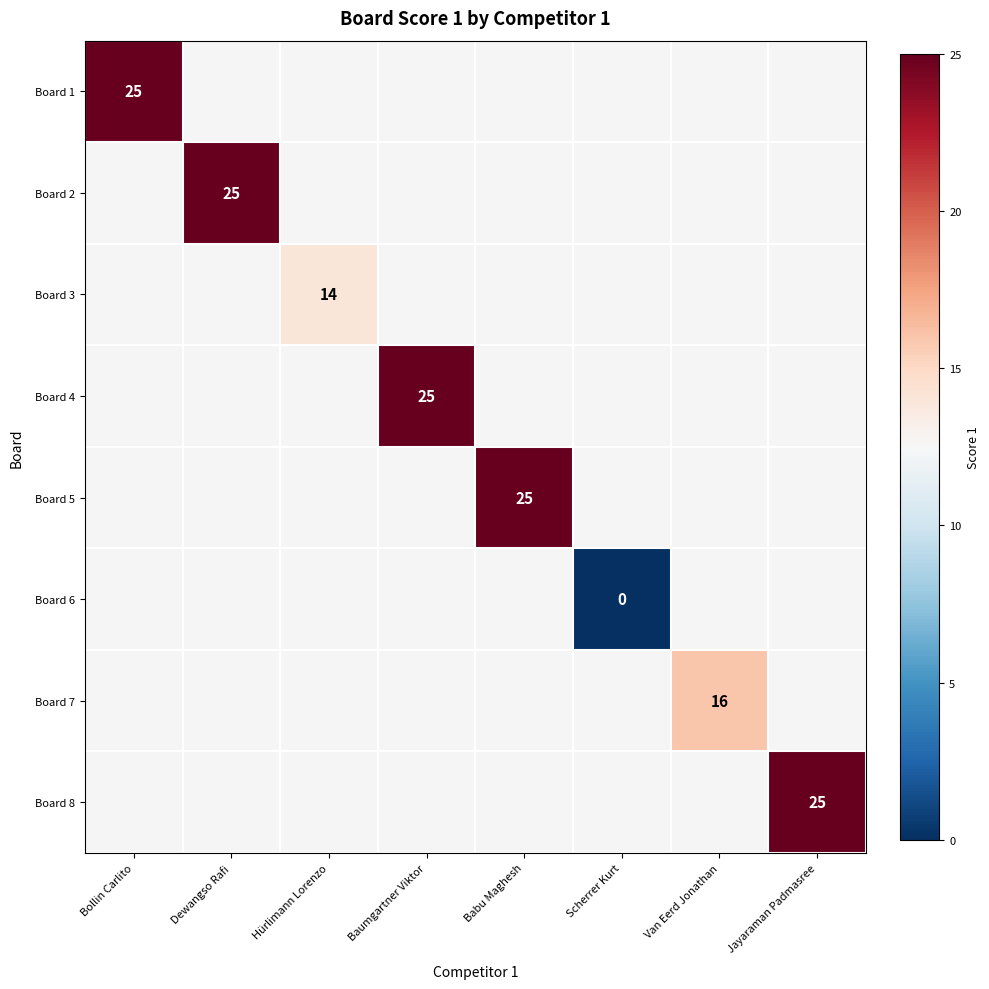

At how many categories does at least one series exceed 8?

7